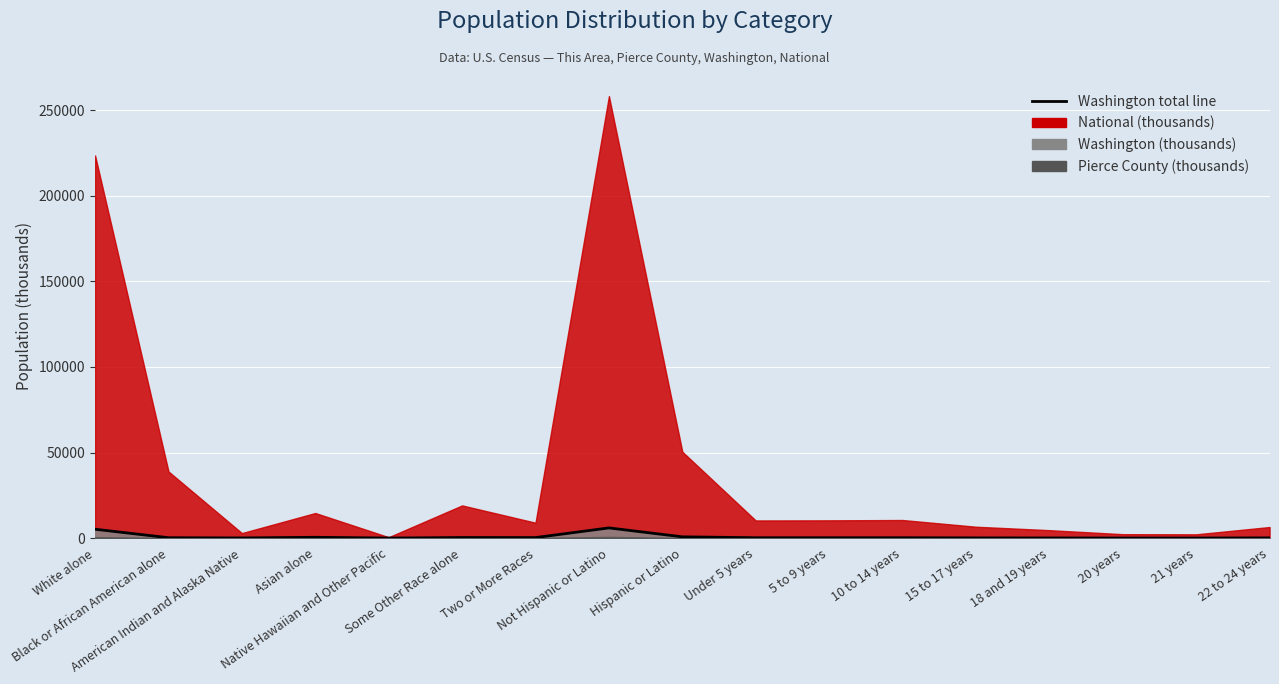

What is the sum of the values at American Indian and Alaska Native and Under 5 years?

329.0